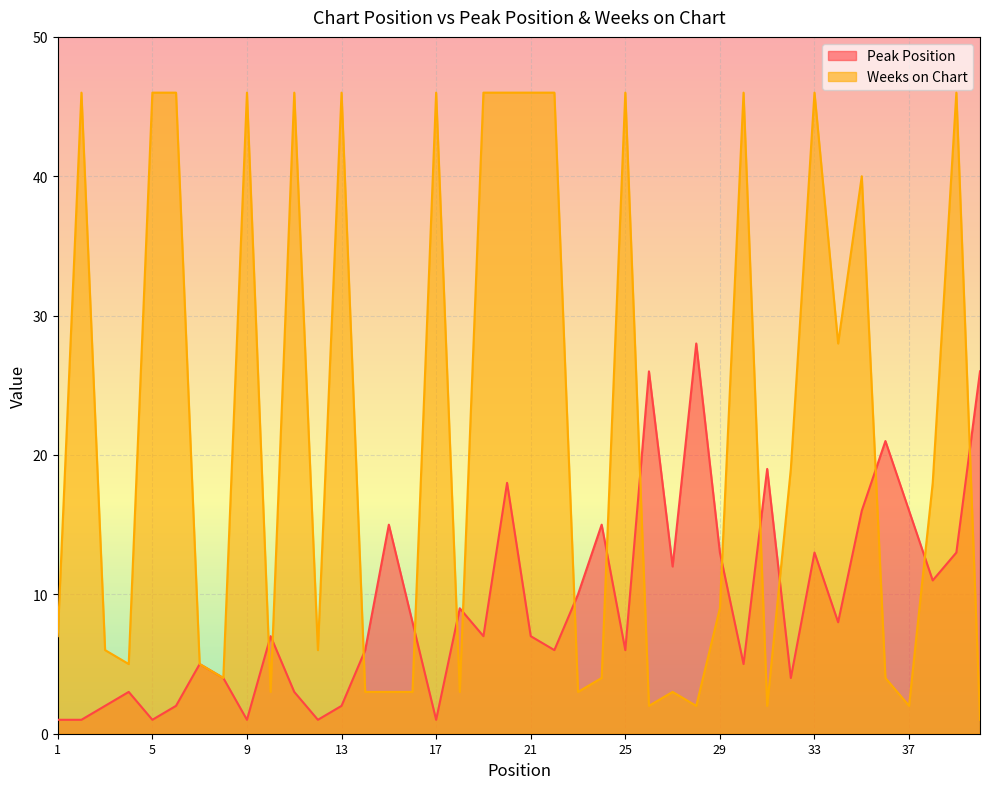

Where is Weeks on Chart nearest to the value 23?

32